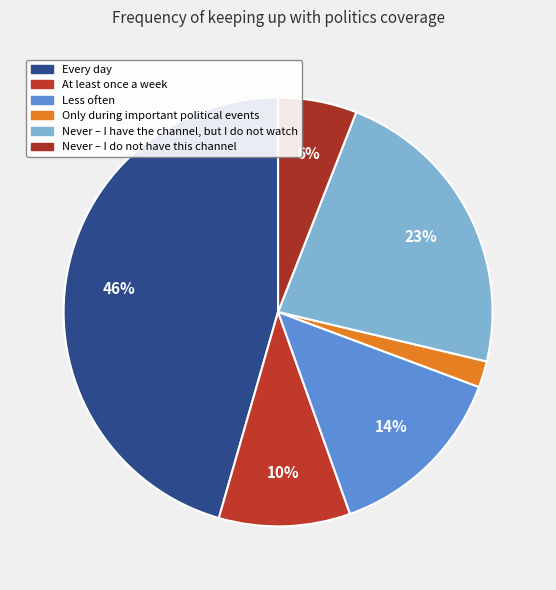

How many slices are in this pie chart?

6